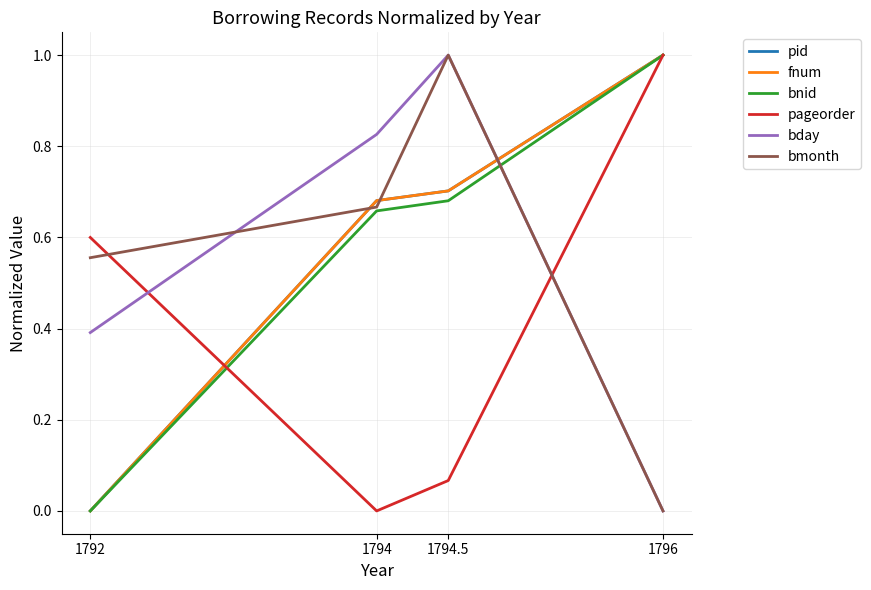

At which category does the chart reach its minimum across all series?

1792